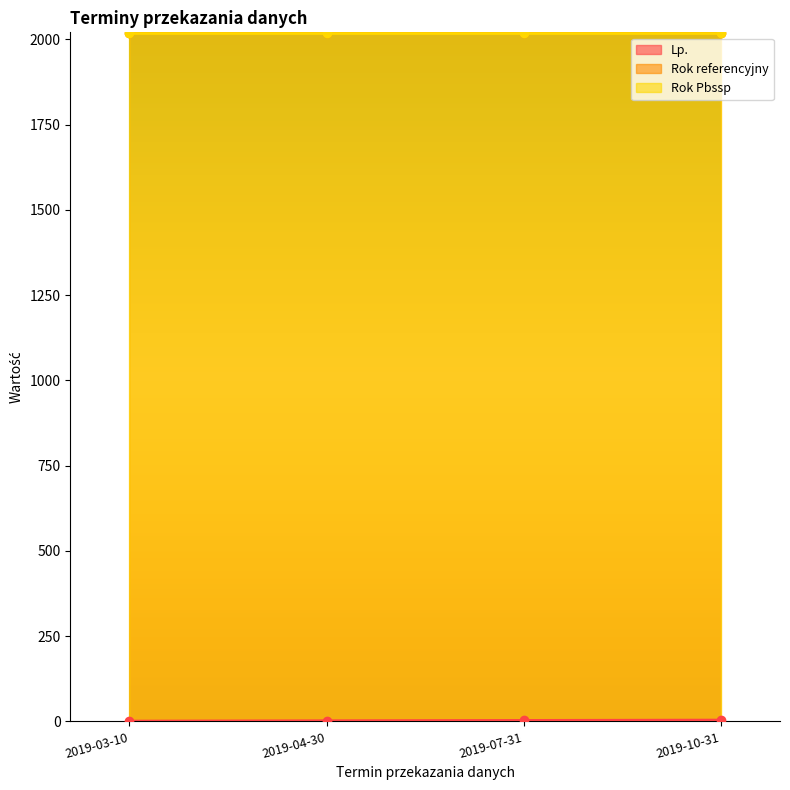

What is the spread (max minus min) of values at 2019-10-31?

2015